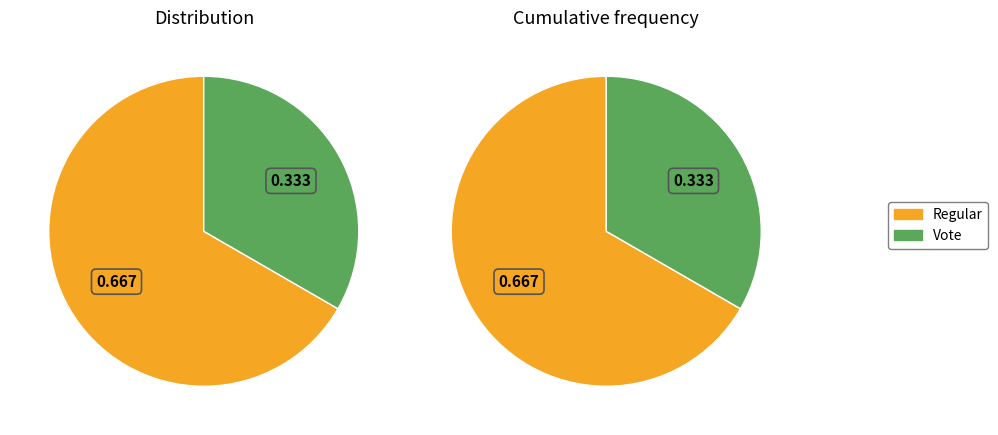

Is it true that Regular is 59% of the pie?

False